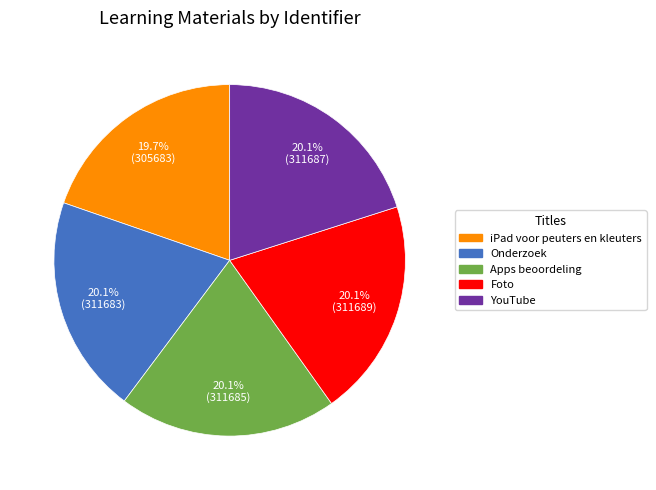

Do Apps beoordeling and iPad voor peuters en kleuters together represent more than half of the pie?

No